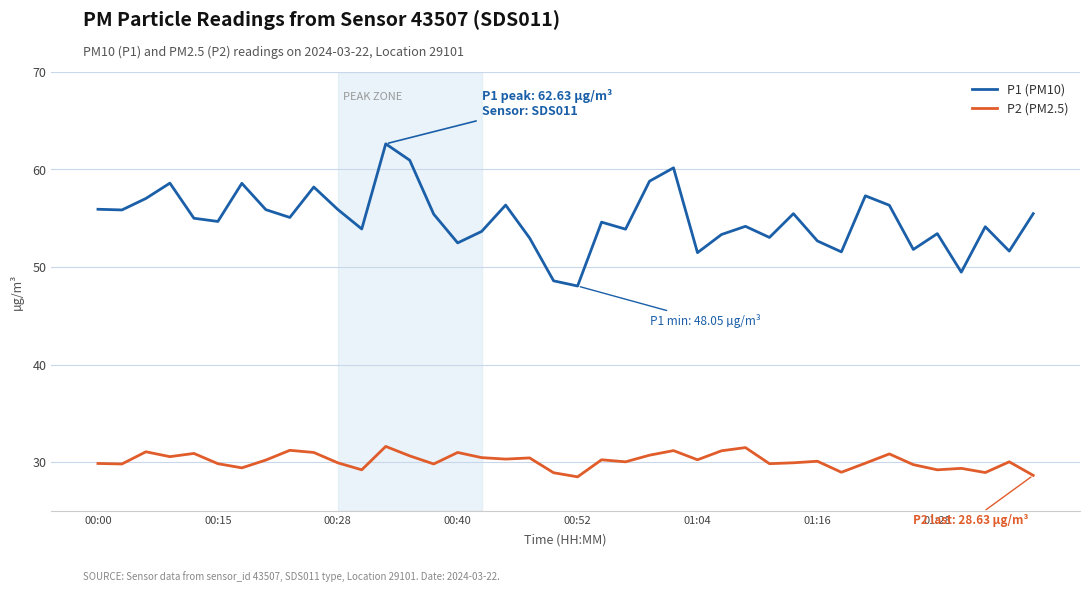

What is the difference between the maximum and minimum values in the P2 (PM2.5) series?

3.1